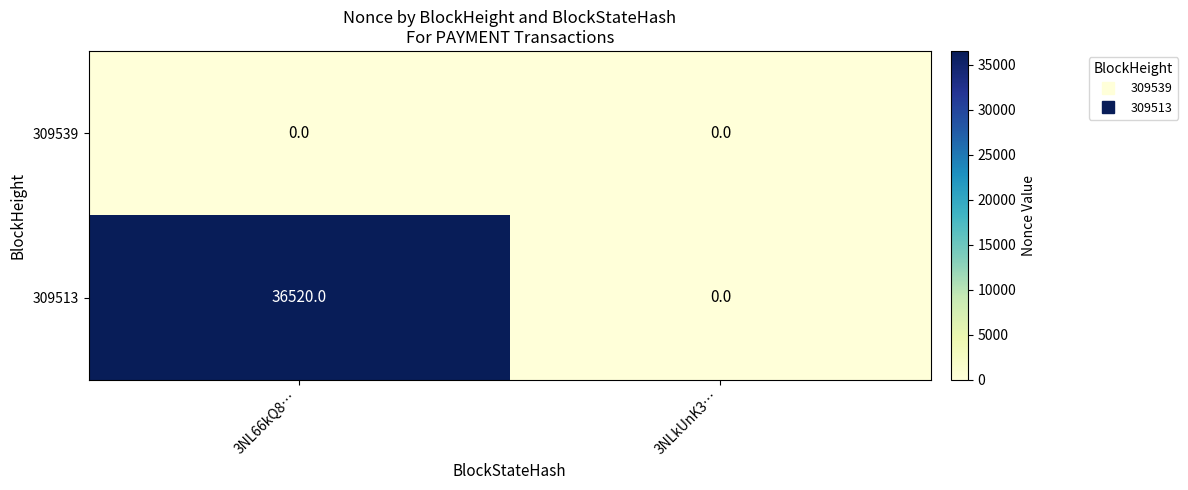

What is the greatest value displayed?

36520